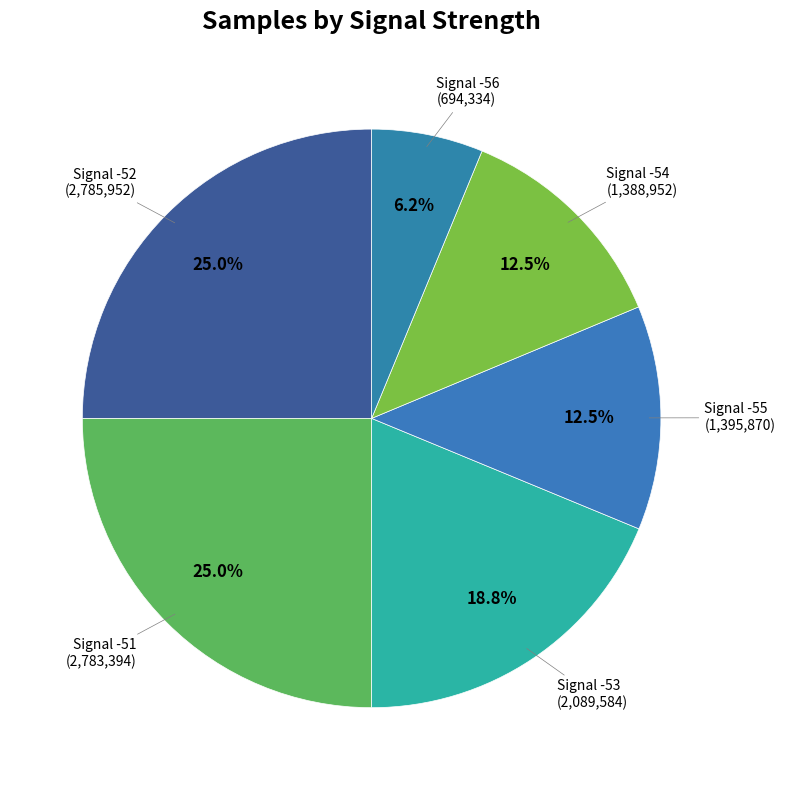

Count the number of slices in the pie.

6